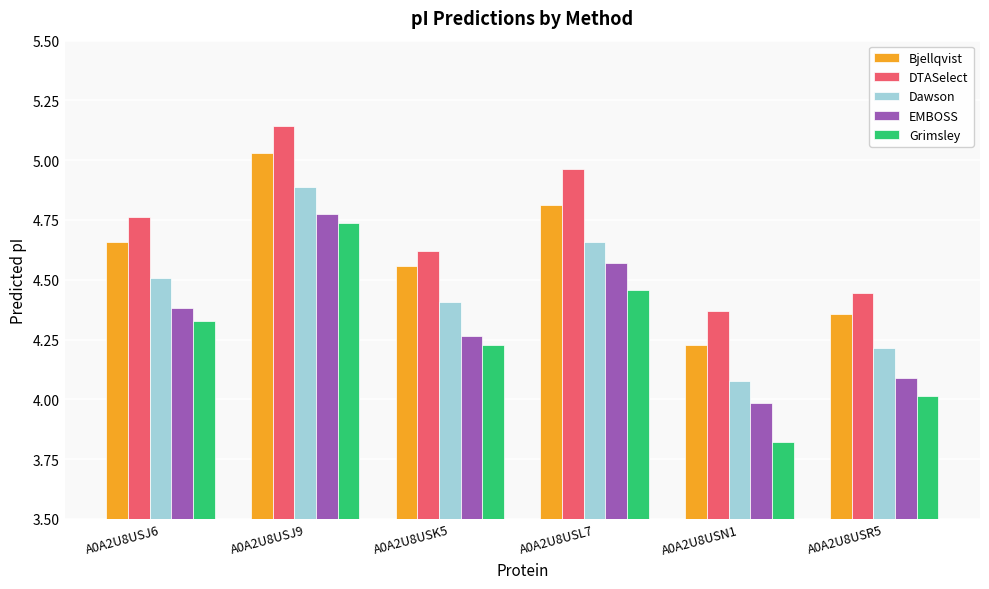

What is the sum of all Dawson values?

26.8